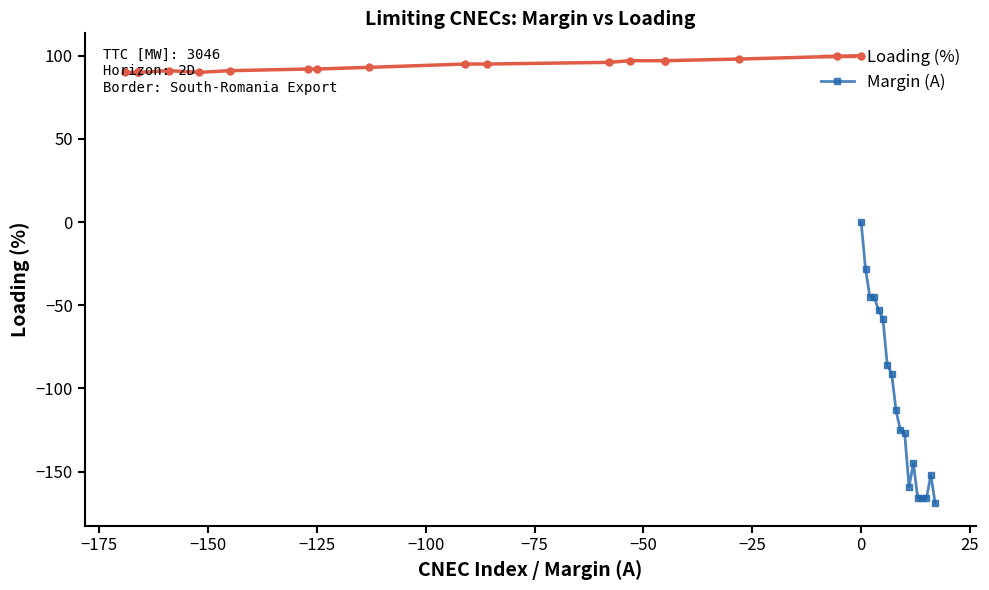

Reading left to right, what are all the values shown in this chart?

Loading (%): 90	90	90	90	91	90	91	92	92	93	95	95	96	97	97	97	98	100
Margin (A): 0	-28	-45	-45	-53	-58	-86	-91	-113	-125	-127	-159	-145	-166	-166	-166	-152	-169